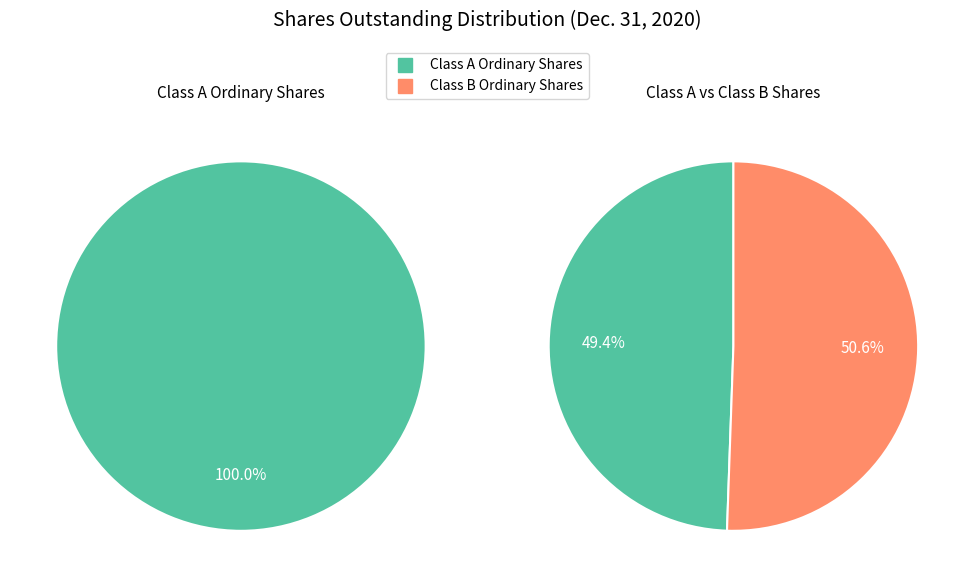

What is the total percentage of Class B Ordinary Shares Outstanding and Class A Ordinary Shares Outstanding?

100.0%